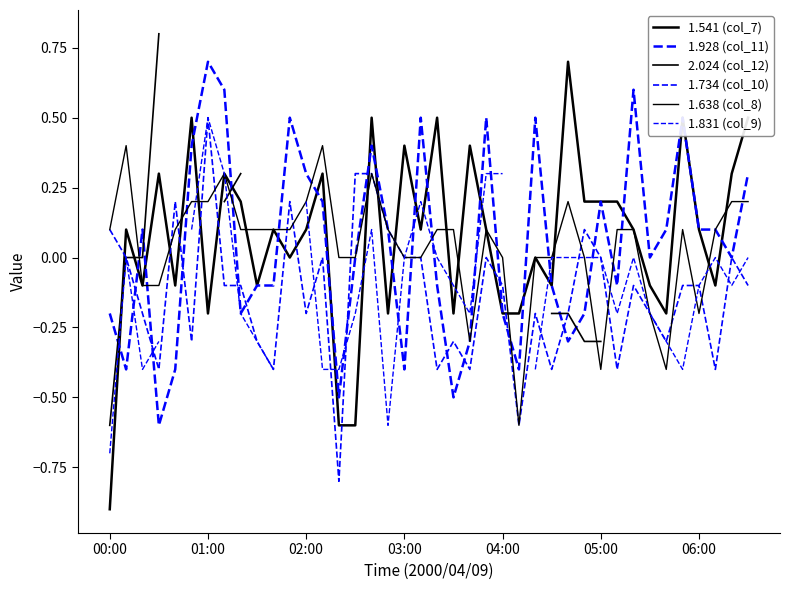

True or false: 1.734 (col_10) has a value of -0.5 at 13.

False